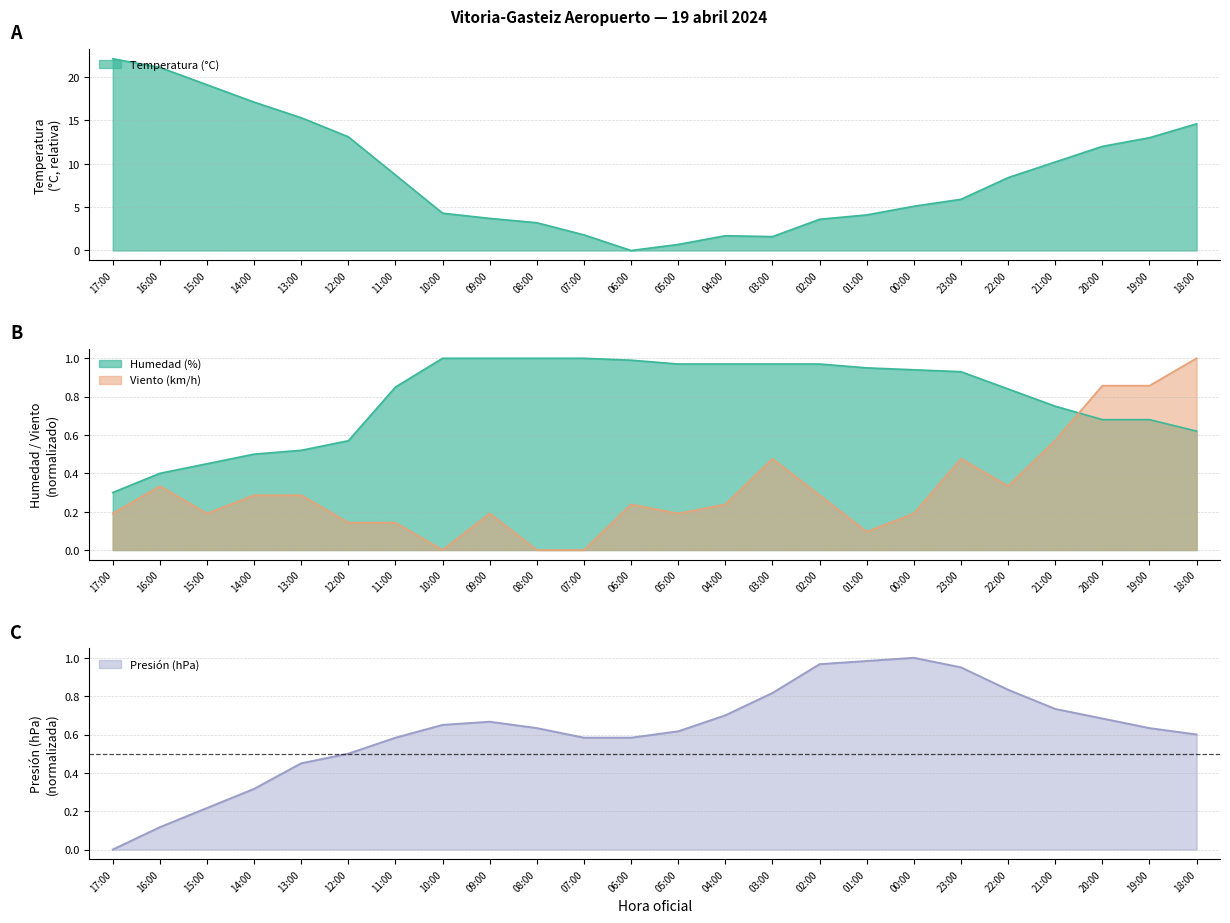

What is the difference between the Presión (hPa) values at 09:00 and 18:00?

0.1